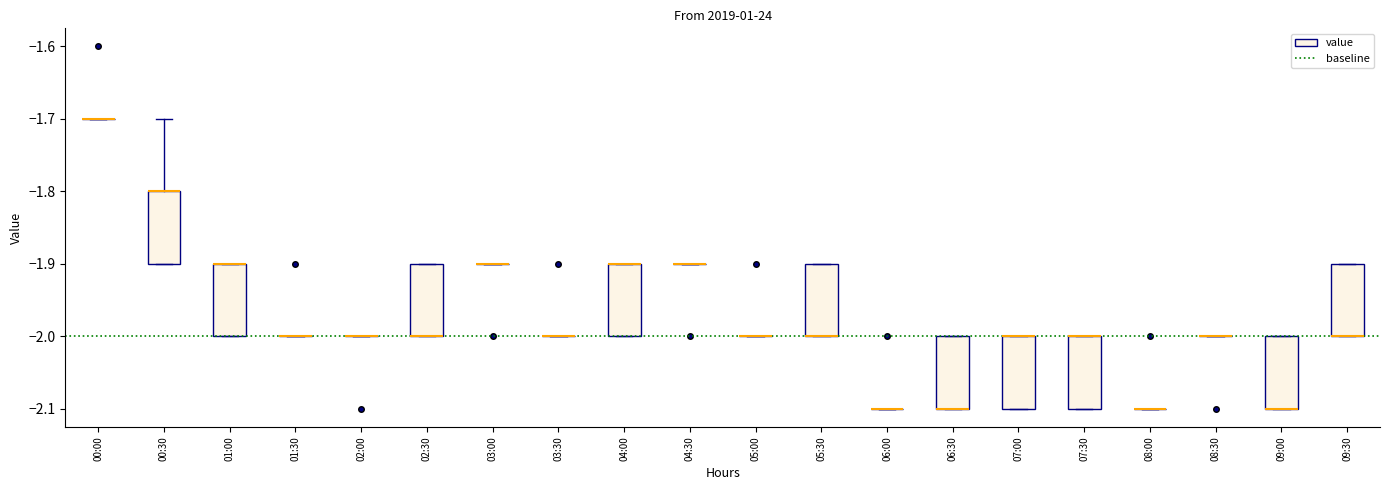

Reading left to right, transcribe this box plot: for each box, give where its median line is, the range the box spans, and where its two whiskers end, as read against the y-axis. The values are not printed on the chart, so give them approximately, as read against the axis.

00:00: box collapsed to a line at -1.7, whiskers -1.7 to -1.7
00:30: median -1.8 (drawn on the box's upper edge), box -1.9 to -1.8, whiskers -1.9 to -1.7
01:00: median -1.9 (drawn on the box's upper edge), box -2.0 to -1.9, whiskers -2.0 to -1.9
01:30: box collapsed to a line at -2.0, whiskers -2.0 to -2.0
02:00: box collapsed to a line at -2.0, whiskers -2.0 to -2.0
02:30: median -2.0 (drawn on the box's lower edge), box -2.0 to -1.9, whiskers -2.0 to -1.9
03:00: box collapsed to a line at -1.9, whiskers -1.9 to -1.9
03:30: box collapsed to a line at -2.0, whiskers -2.0 to -2.0
04:00: median -1.9 (drawn on the box's upper edge), box -2.0 to -1.9, whiskers -2.0 to -1.9
04:30: box collapsed to a line at -1.9, whiskers -1.9 to -1.9
05:00: box collapsed to a line at -2.0, whiskers -2.0 to -2.0
05:30: median -2.0 (drawn on the box's lower edge), box -2.0 to -1.9, whiskers -2.0 to -1.9
06:00: box collapsed to a line at -2.1, whiskers -2.1 to -2.1
06:30: median -2.1 (drawn on the box's lower edge), box -2.1 to -2.0, whiskers -2.1 to -2.0
07:00: median -2.0 (drawn on the box's upper edge), box -2.1 to -2.0, whiskers -2.1 to -2.0
07:30: median -2.0 (drawn on the box's upper edge), box -2.1 to -2.0, whiskers -2.1 to -2.0
08:00: box collapsed to a line at -2.1, whiskers -2.1 to -2.1
08:30: box collapsed to a line at -2.0, whiskers -2.0 to -2.0
09:00: median -2.1 (drawn on the box's lower edge), box -2.1 to -2.0, whiskers -2.1 to -2.0
09:30: median -2.0 (drawn on the box's lower edge), box -2.0 to -1.9, whiskers -2.0 to -1.9